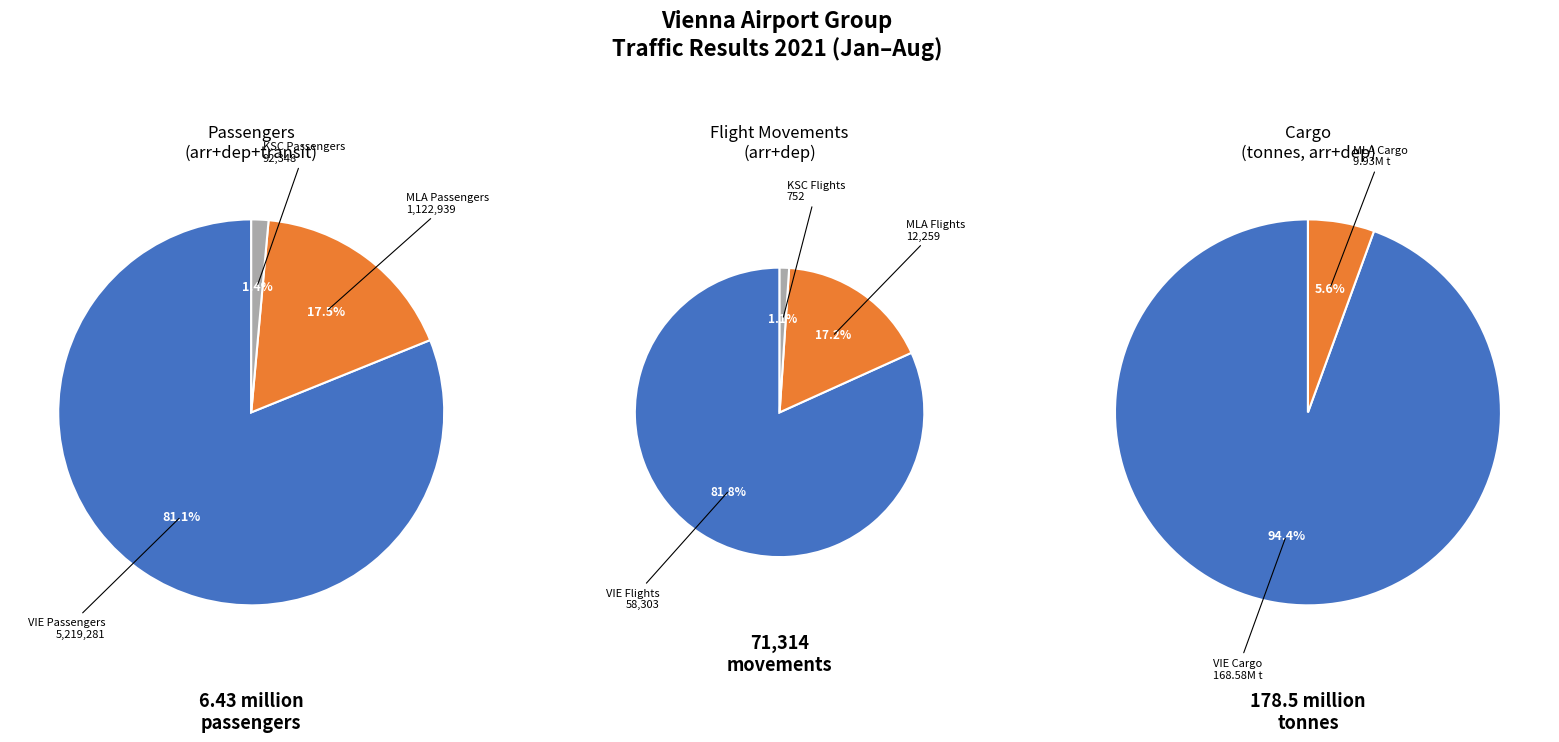

To the nearest percent, what is the average slice percentage?

33%